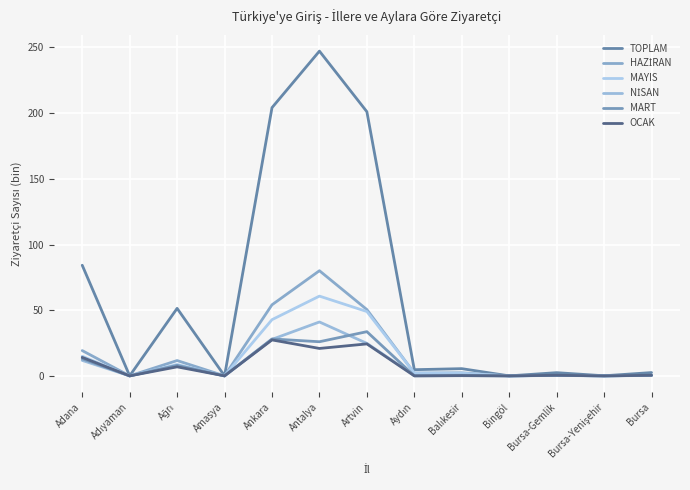

At which label does MAYIS reach its peak?

Antalya